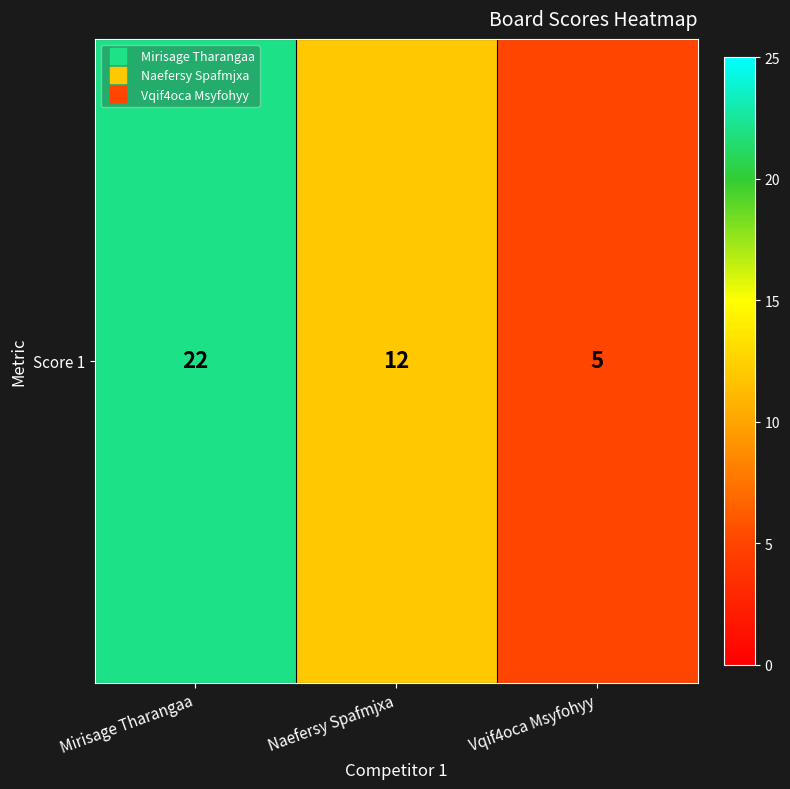

What is the greatest value displayed?

22